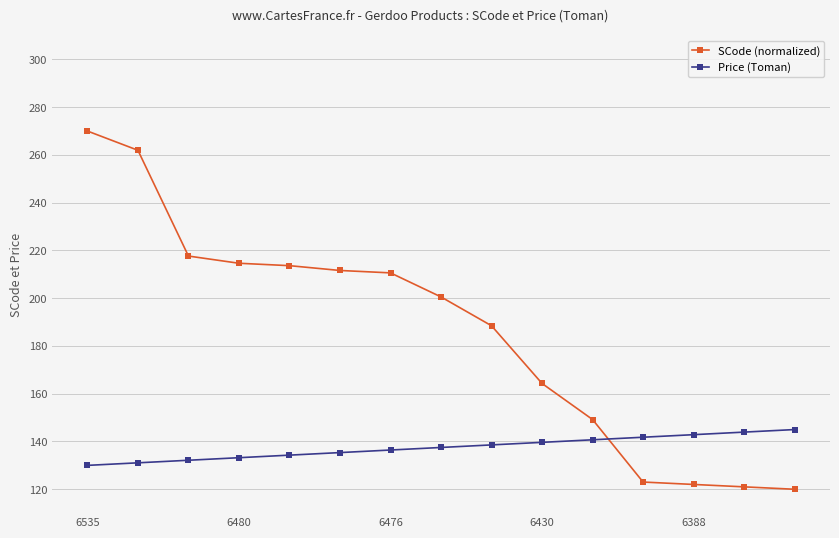

At how many categories does at least one series exceed 137?

15